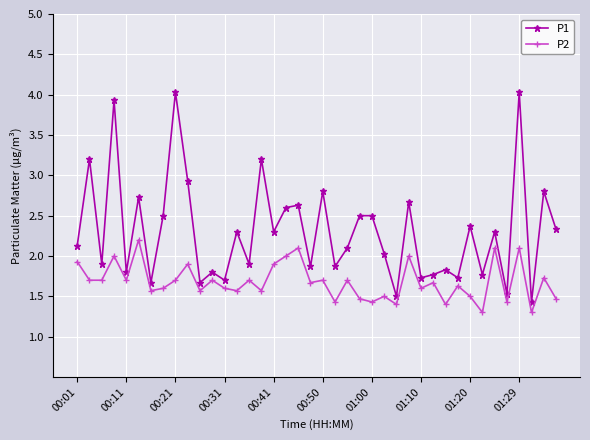

Which series has the largest range (max minus min)?

P1